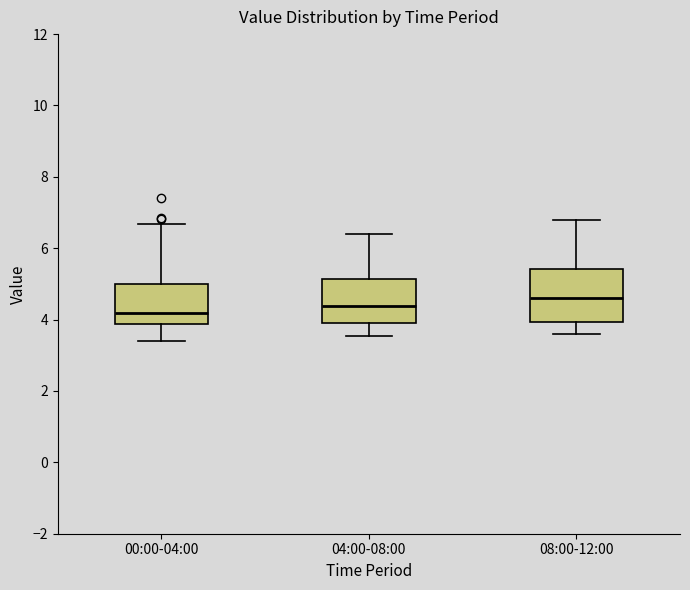

Reading left to right, read every box against the y-axis: the position of its median line, the range the box covers, and the ends of its whiskers. The values are not printed on the chart, so give them approximately, as read against the axis.

00:00-04:00: median 4.2, box 3.8 to 5.0, whiskers 3.4 to 6.6
04:00-08:00: median 4.4, box 4.0 to 5.2, whiskers 3.6 to 6.4
08:00-12:00: median 4.6, box 4.0 to 5.4, whiskers 3.6 to 6.8